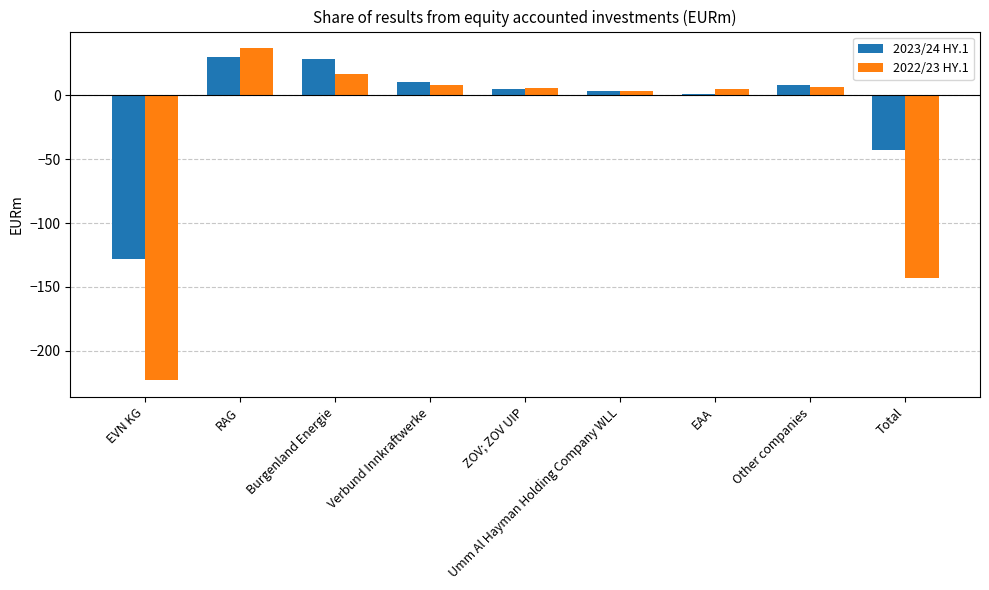

What is the total value across all series at EVN KG?

-351.6